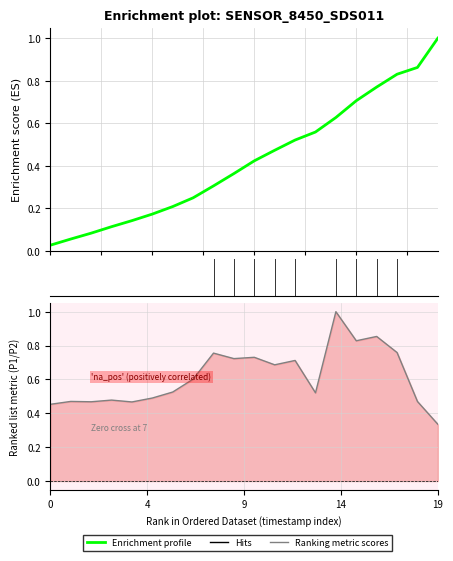

List the series in order of their overall mean, highest first.

Ranking metric scores, Enrichment profile